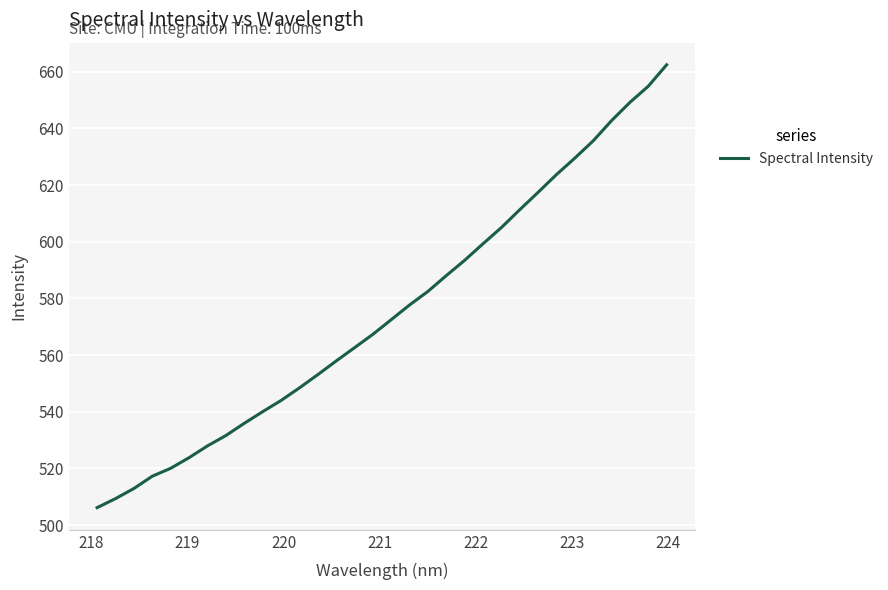

What is the minimum value shown in the chart?

506.2